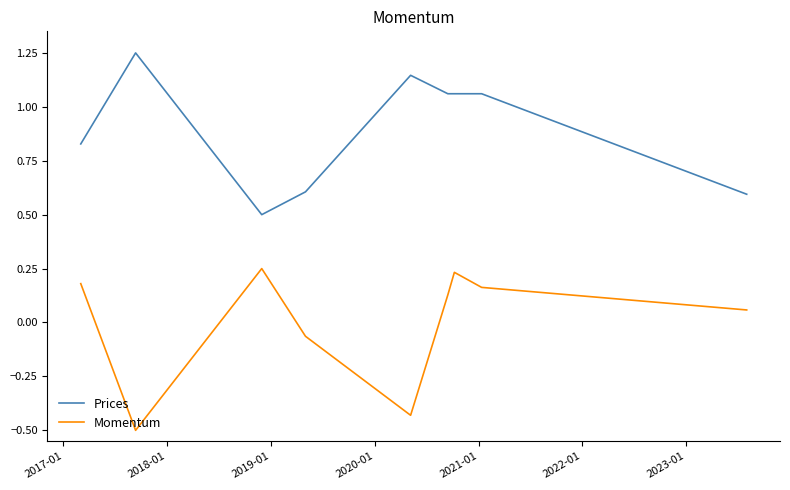

How many values in the Momentum series exceed 0?

6